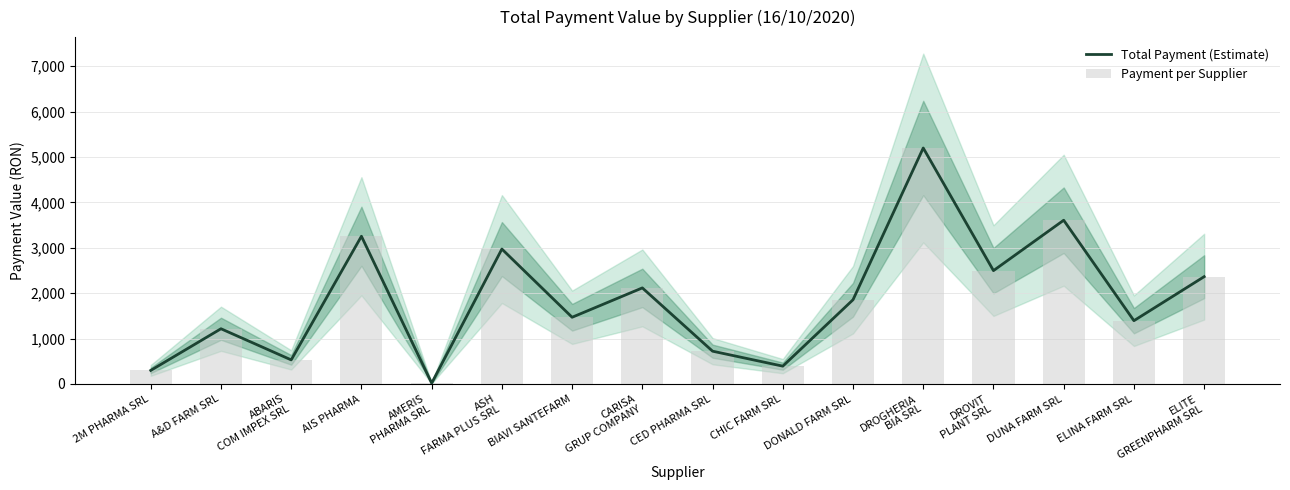

What is the value of the Total Payment (Estimate) bar at the 3rd from the left?

530.0